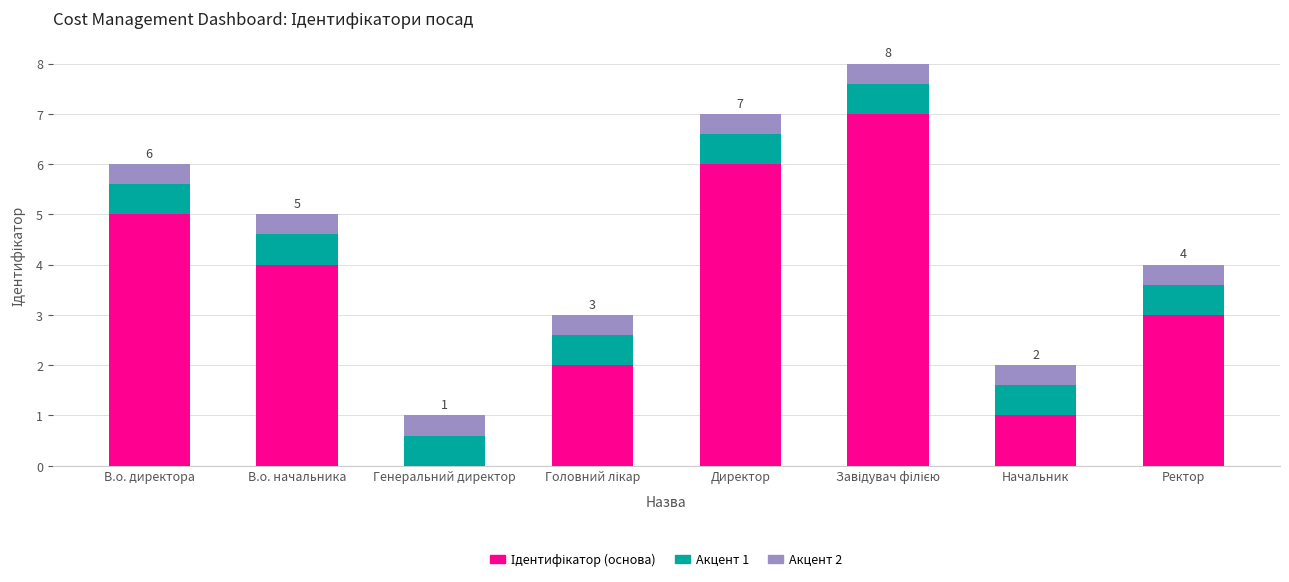

What is the total value across all series at Начальник?

2.0